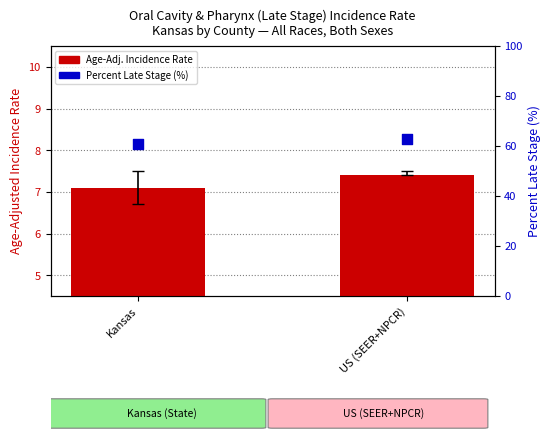

Which series contains the highest Y value?

Percent Late Stage